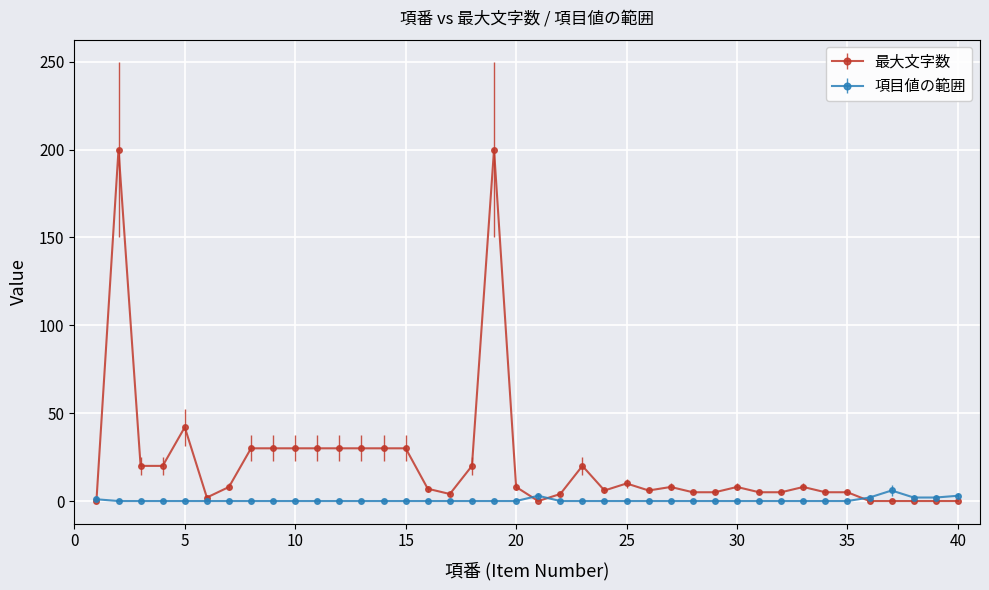

Which series has the largest range (max minus min)?

最大文字数